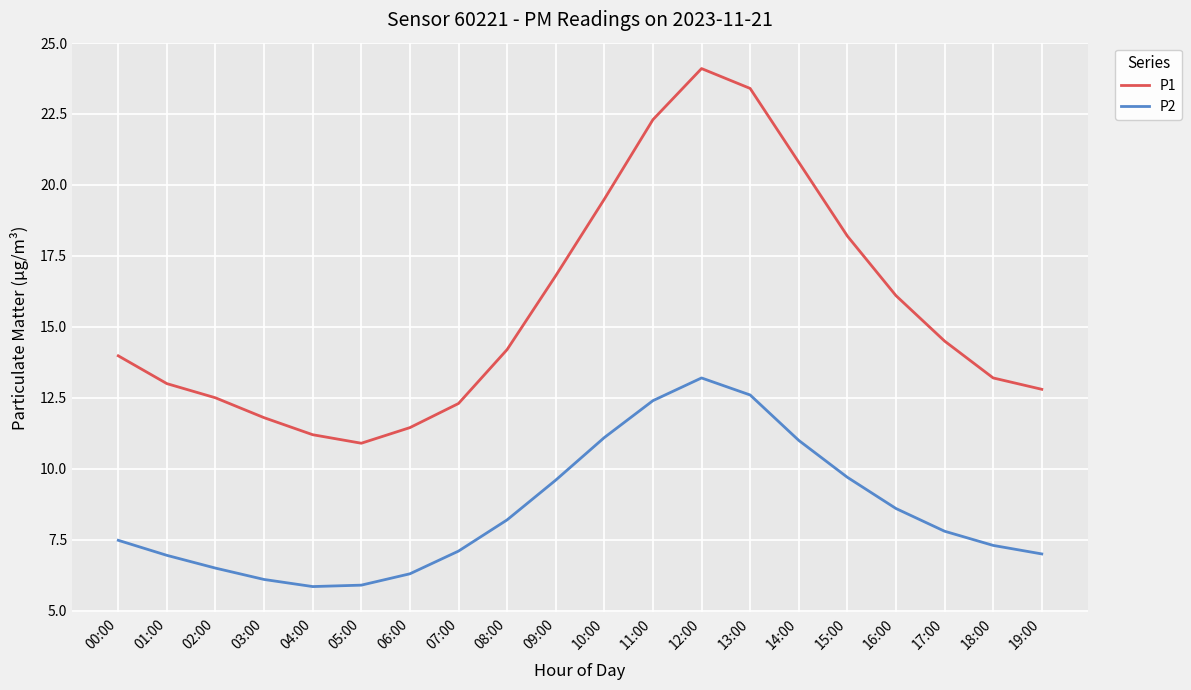

What position from the right is 00:00?

20